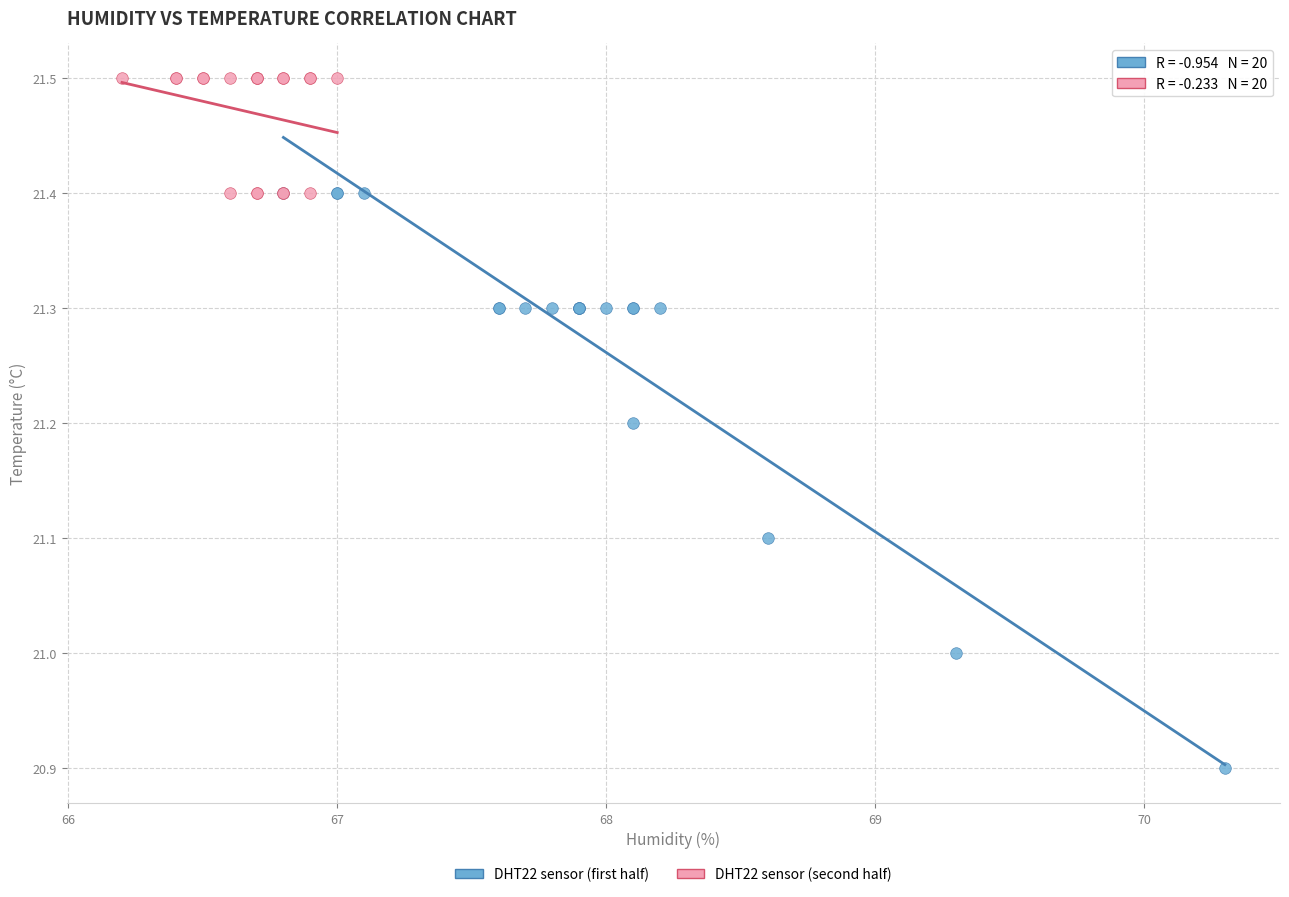

Which series contains the lowest Y value?

DHT22 sensor (first half)